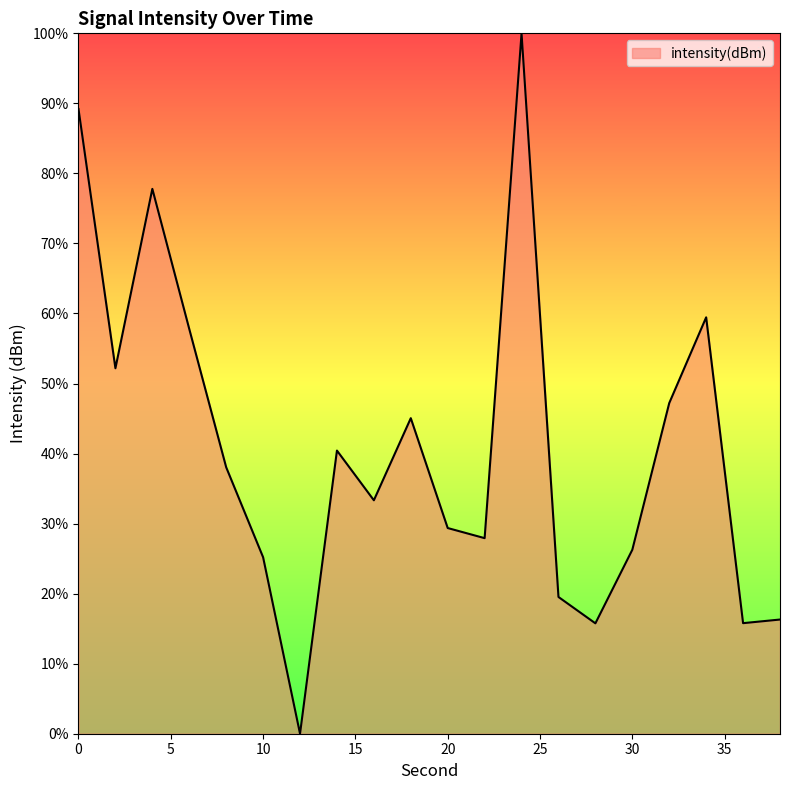

What is the sum of all values?

816.6